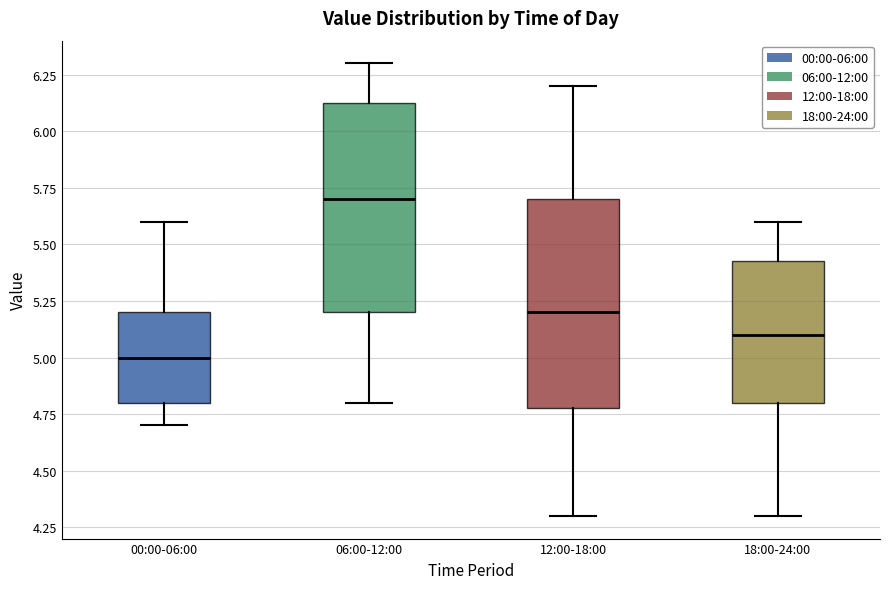

Where is the upper edge of the box for 00:00-06:00 on the y-axis? The values are not printed on the chart, so give them approximately, as read against the axis.

5.20